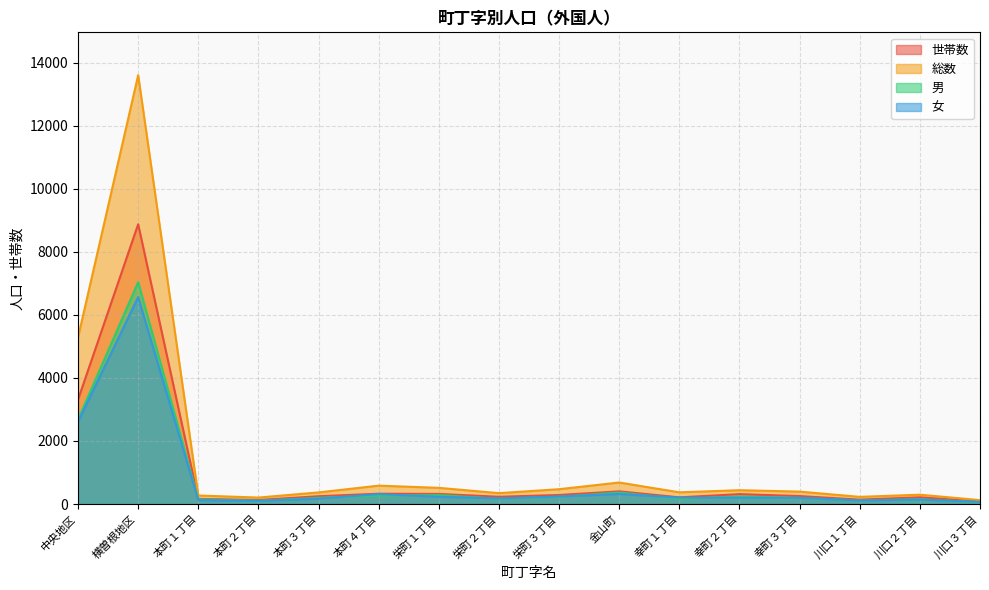

What is the label of the 7th point from the left?

栄町１丁目